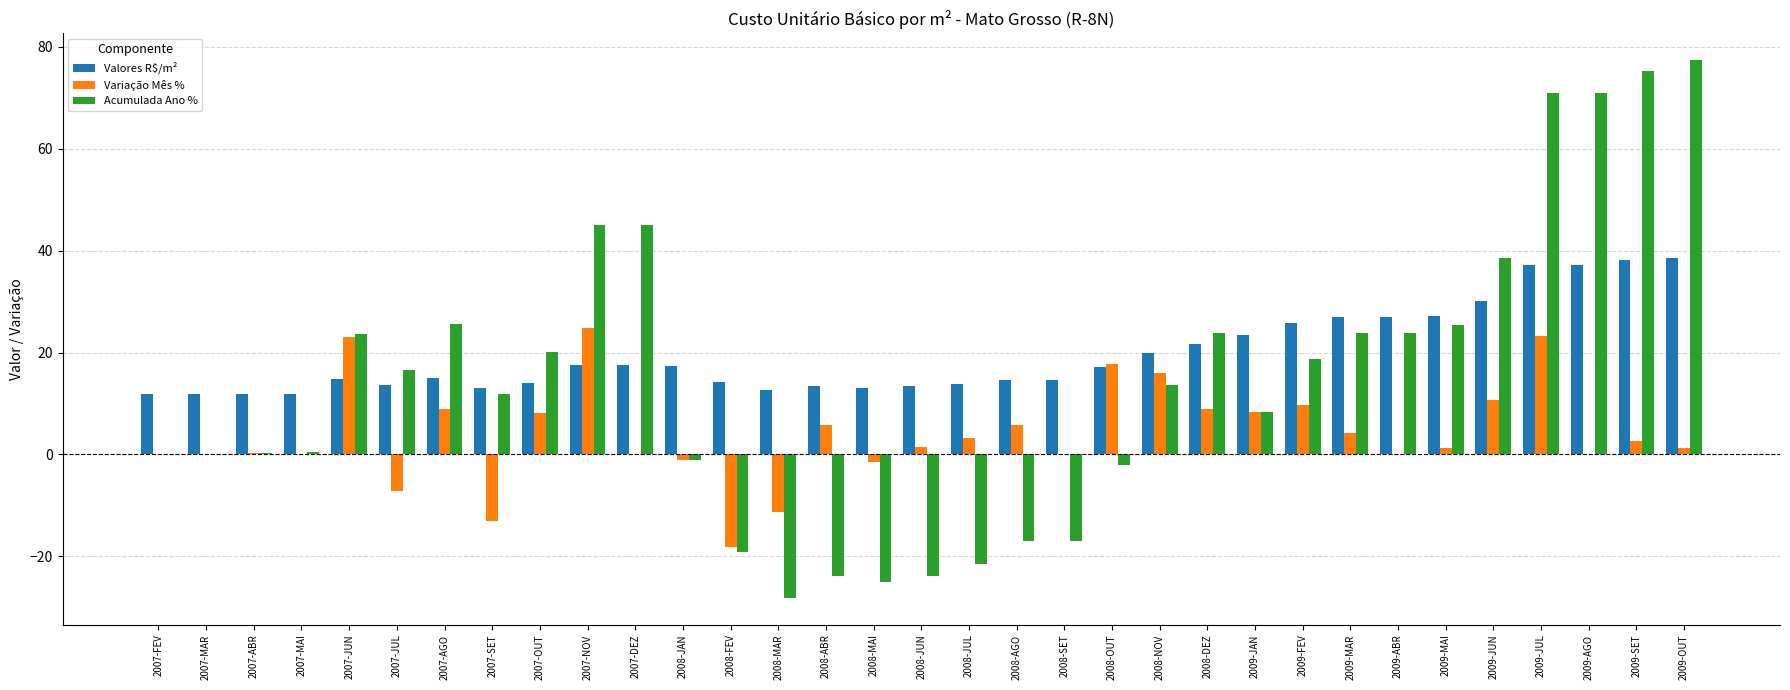

What is the spread (max minus min) of values at 2008-FEV?

33.3